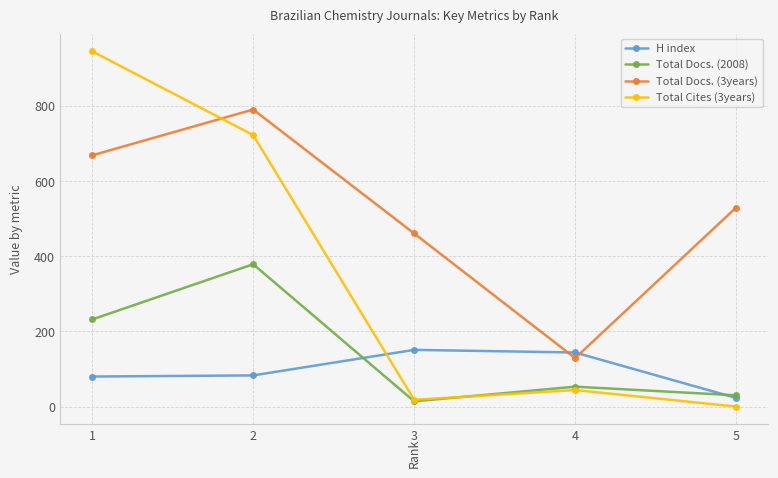

Rank the series by their maximum value, from highest to lowest.

Total Cites (3years), Total Docs. (3years), Total Docs. (2008), H index